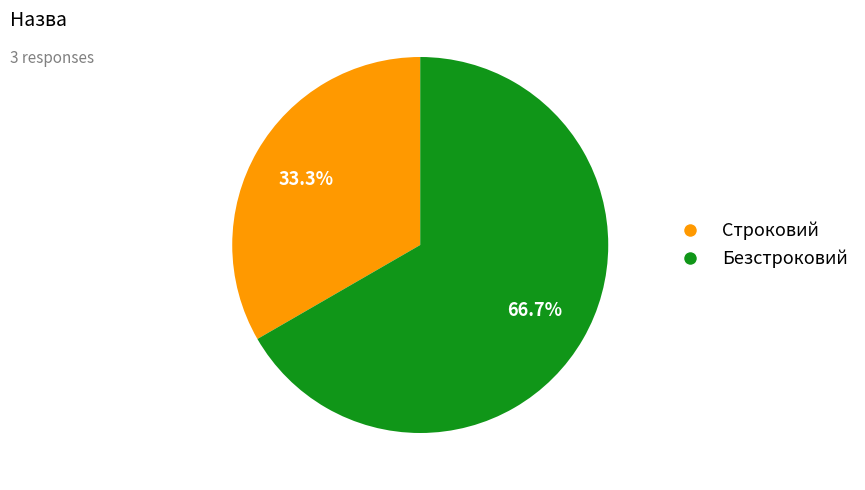

What percentage is the Строковий slice, to the nearest percent?

33%